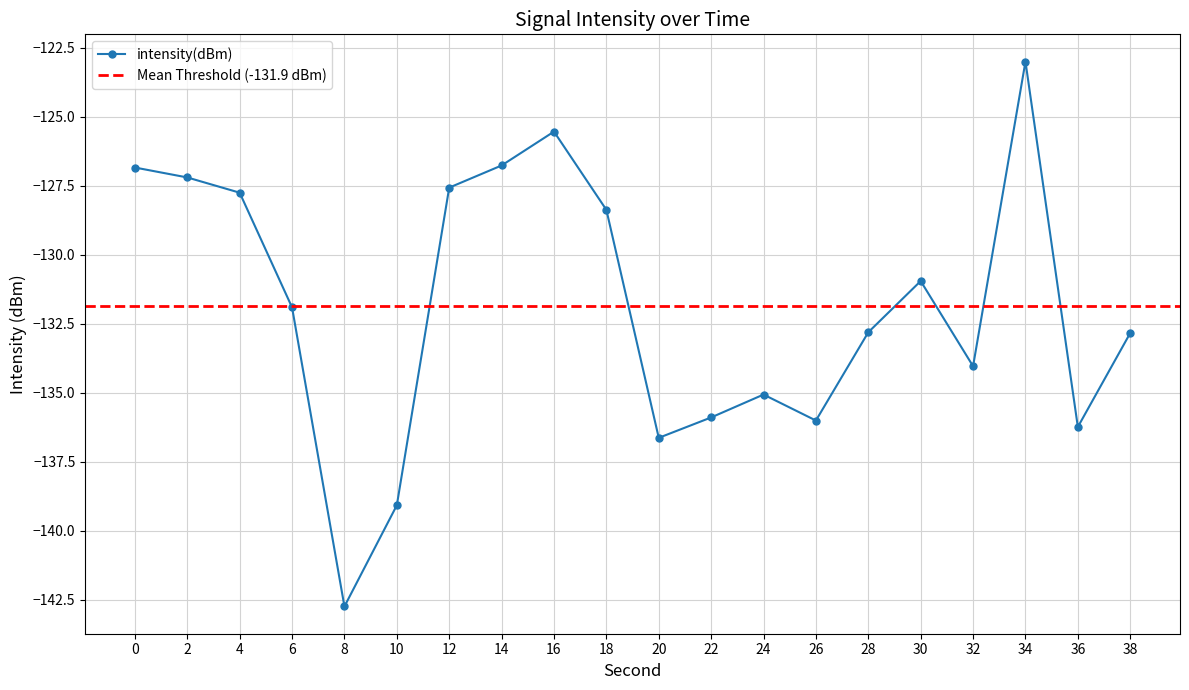

List the labels in order of value, largest first.

34, 16, 14, 0, 2, 12, 4, 18, 30, 6, 28, 38, 32, 24, 22, 26, 36, 20, 10, 8